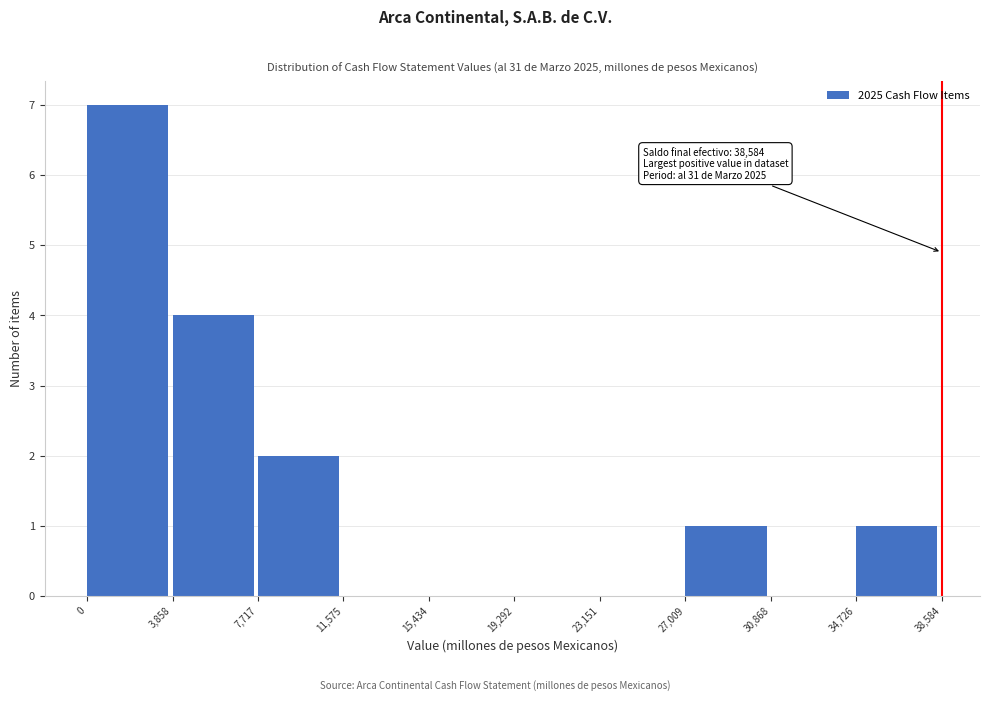

Over which range of the x-axis is the bar tallest?

0 to 3,858